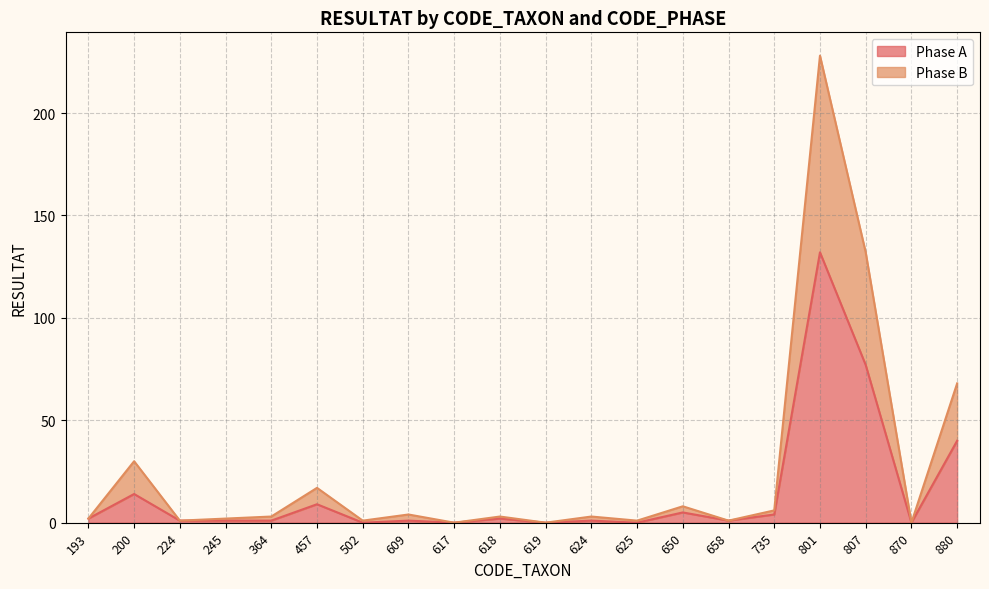

True or false: Phase B and Phase A intersect in this chart.

False